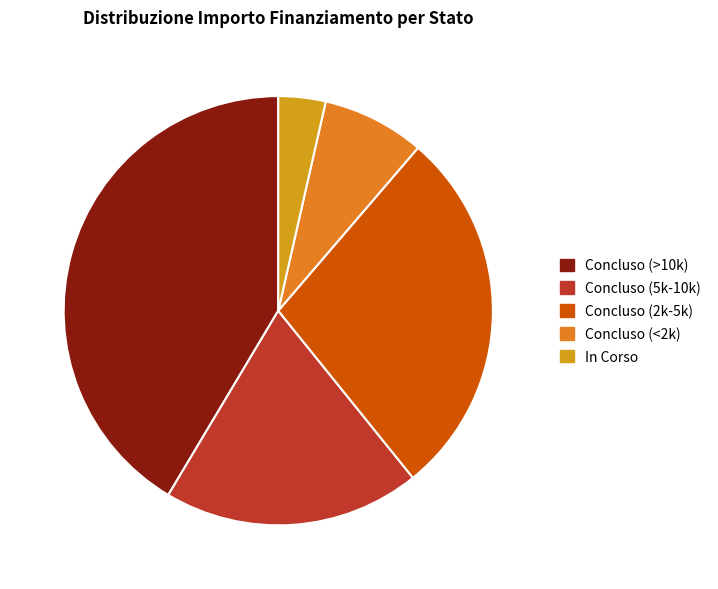

Is there any slice that represents more than half of the pie?

No